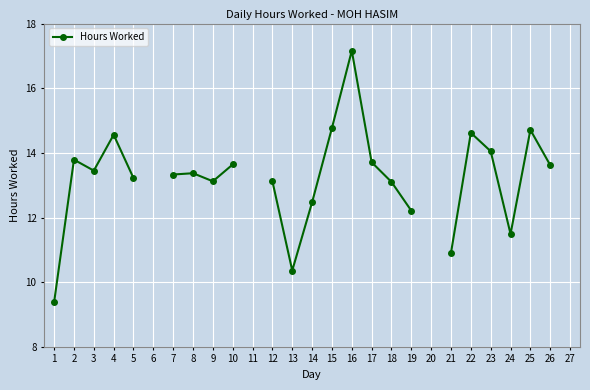

The chart shows a value of 14.8 at 15. True or false?

True